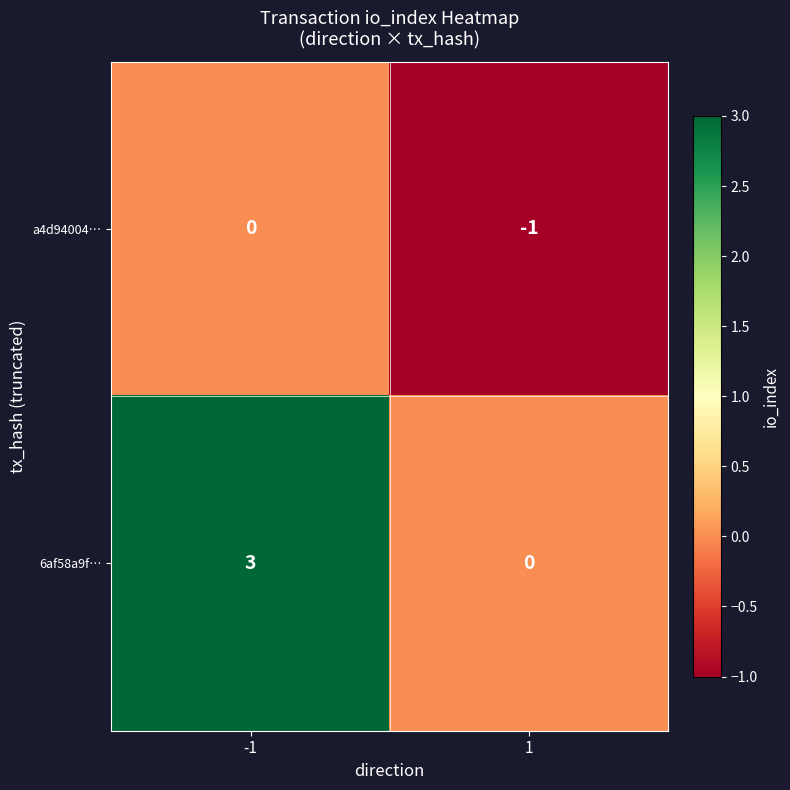

Reading left to right, transcribe all the data shown in this chart.

a4d94004…: 0	-1
6af58a9f…: 3	0